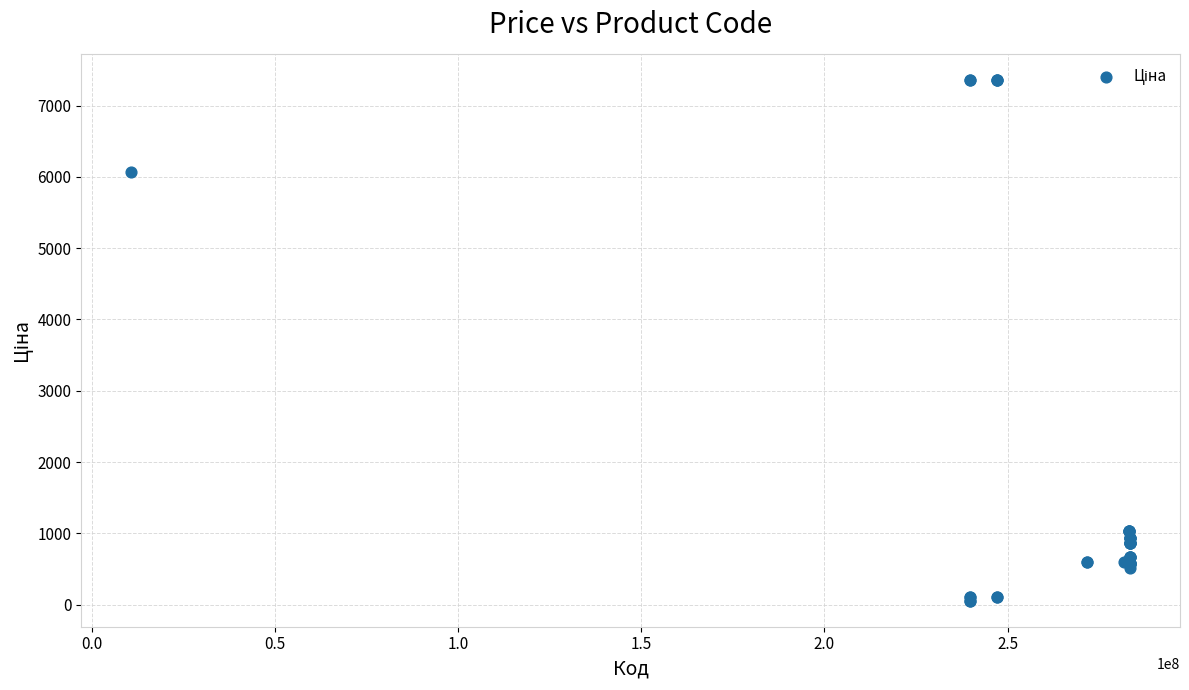

What Y value in the scatter plot is closest to 3707?

6067.2